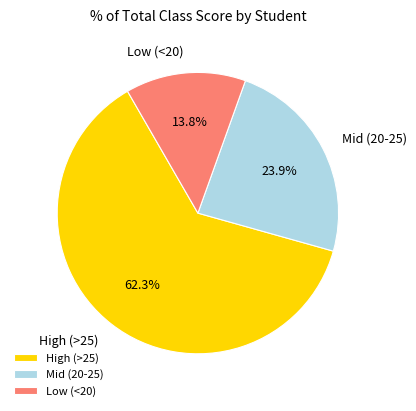

Do Mid (20-25) and High (>25) together represent more than half of the pie?

Yes